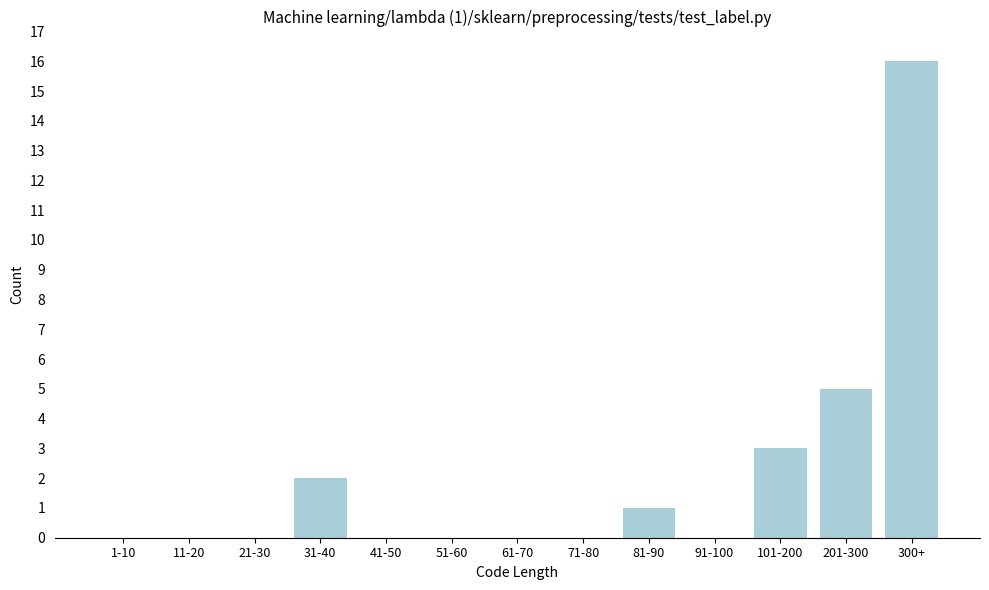

Reading left to right, extract all data points from this chart.

1-10=0	11-20=0	21-30=0	31-40=2	41-50=0	51-60=0	61-70=0	71-80=0	81-90=1	91-100=0	101-200=3	201-300=5	300+=16